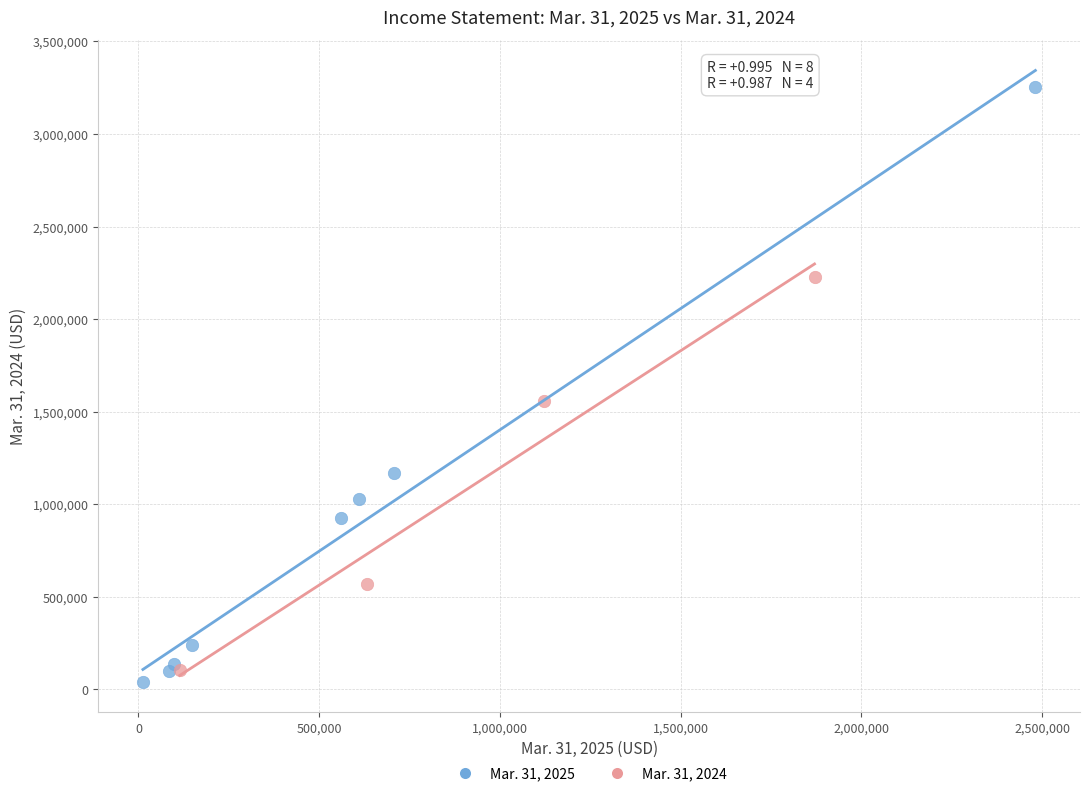

Which series reaches the maximum Y coordinate?

Mar. 31, 2025